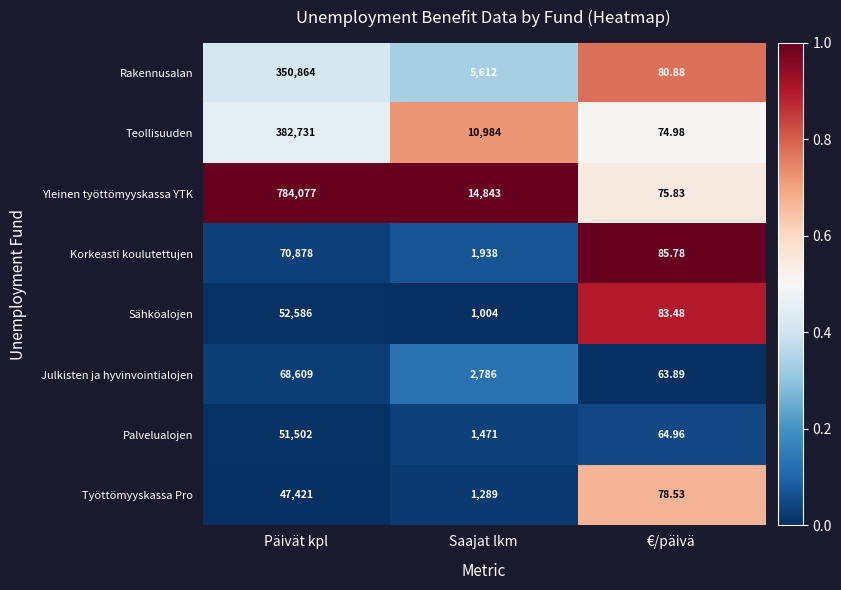

At which label is Korkeasti koulutettujen closest to 35481?

Saajat lkm